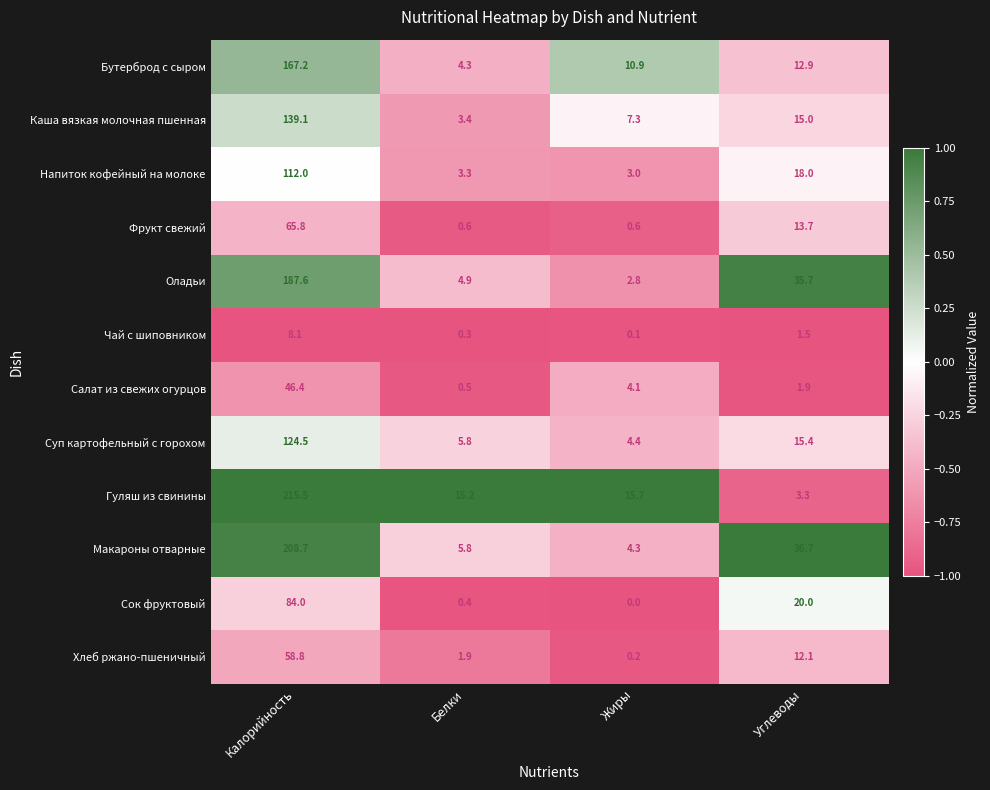

List the labels in order of Каша вязкая молочная пшенная value, smallest first.

Белки, Жиры, Углеводы, Калорийность